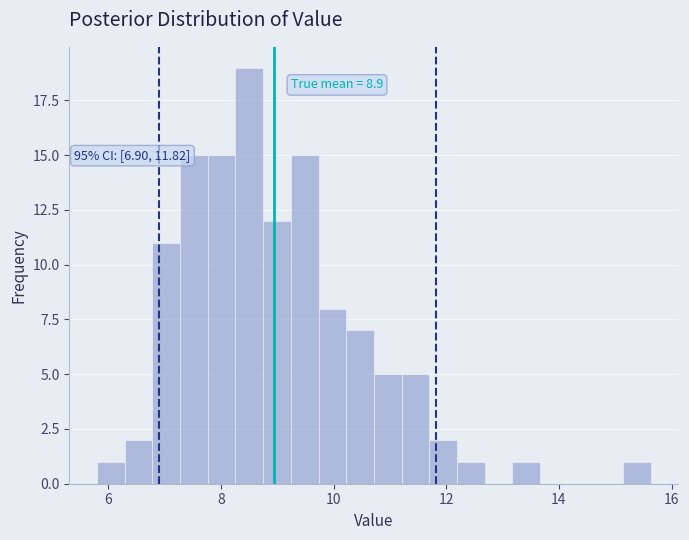

Read against the x-axis, roughly where is the centre of the tallest bar?

8.6